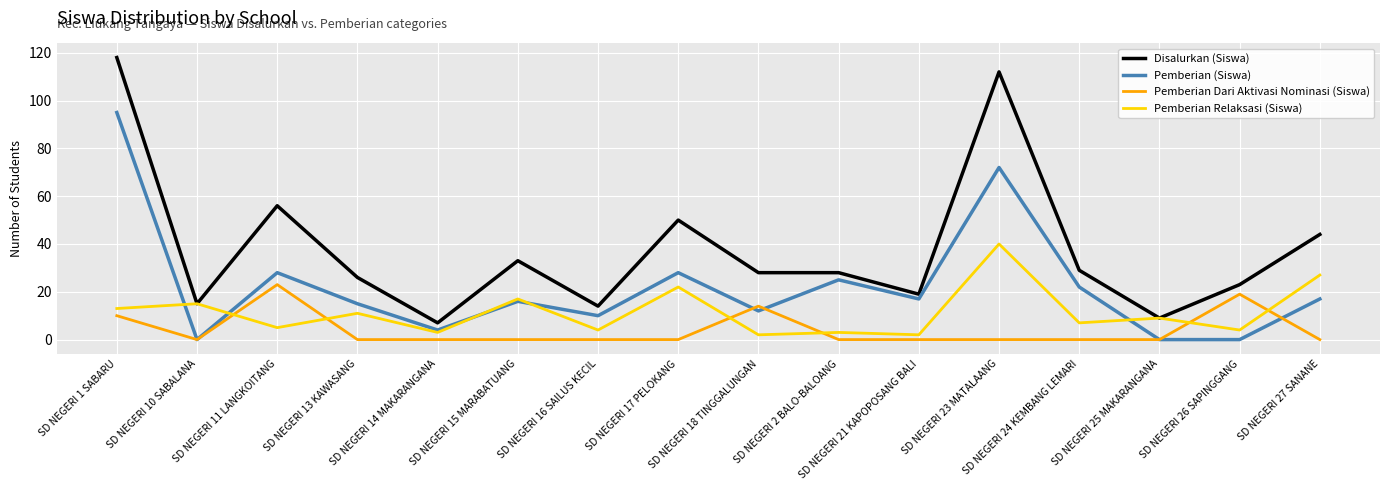

Count the number of data series in this chart.

4